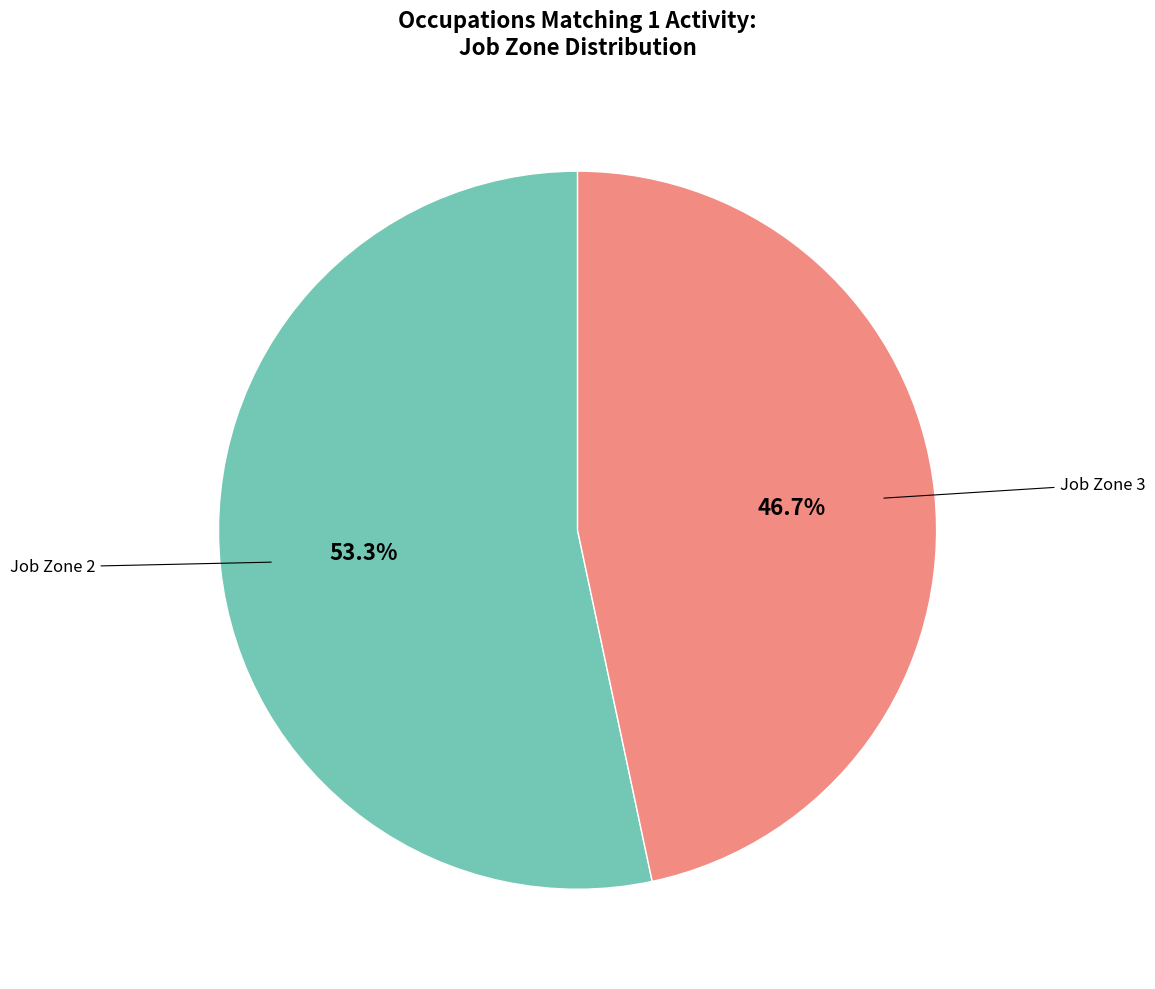

To the nearest percent, what is the average slice percentage?

50%